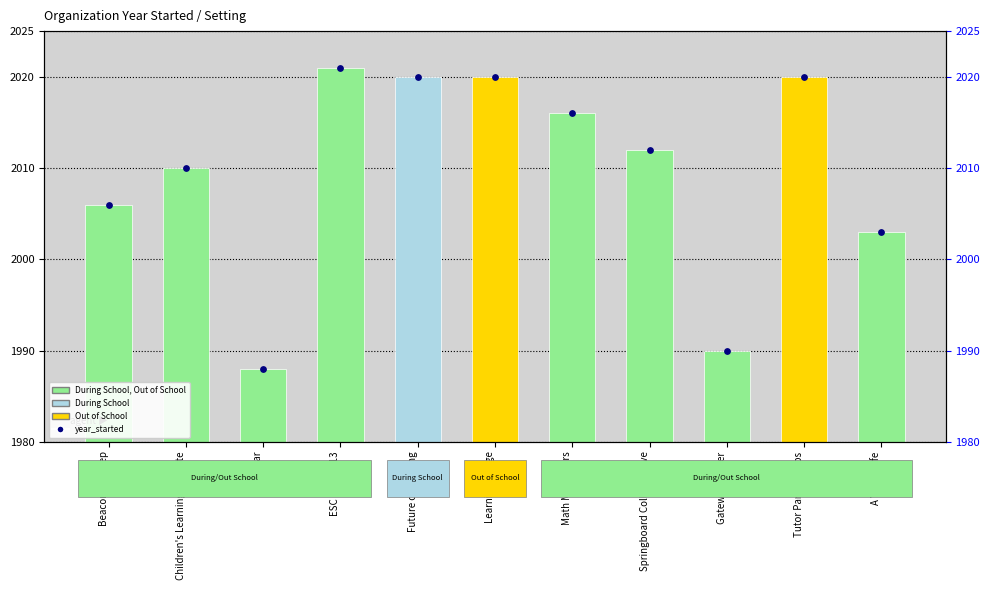

Approximately how many times larger is the value at Children's Learning Institute compared to A Yancy Life?

1.0